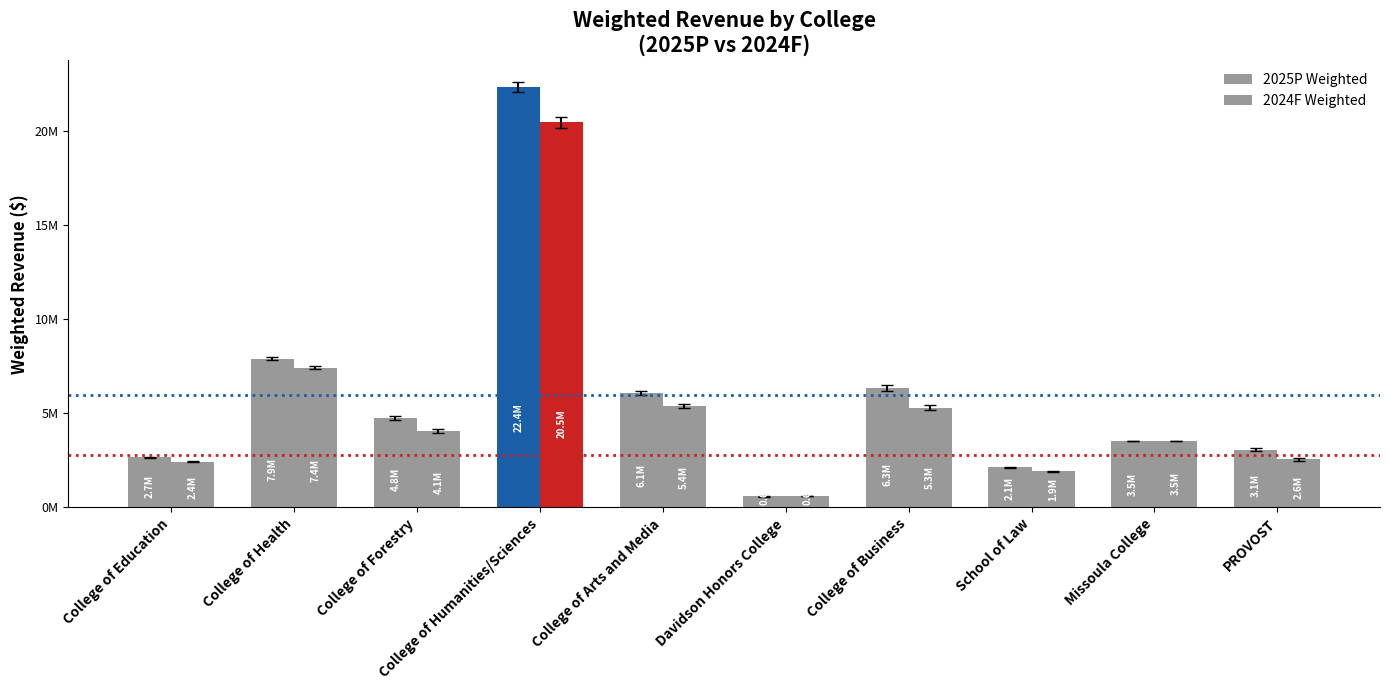

Are the bars grouped side by side (vs. stacked)?

Yes